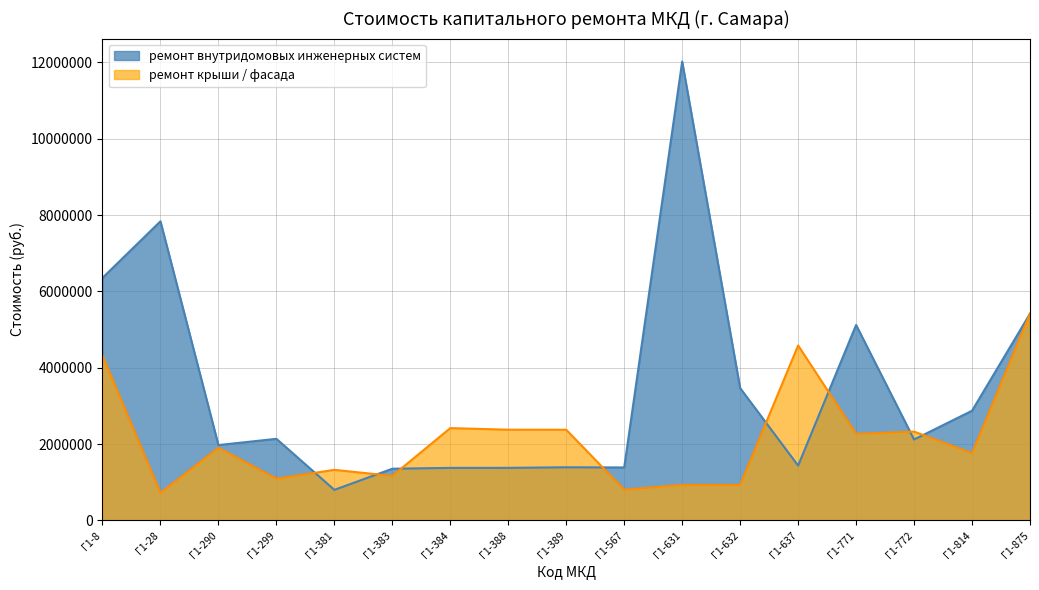

Rank the series at Г1-567 from highest to lowest value.

ремонт внутридомовых инженерных систем, ремонт крыши / фасада